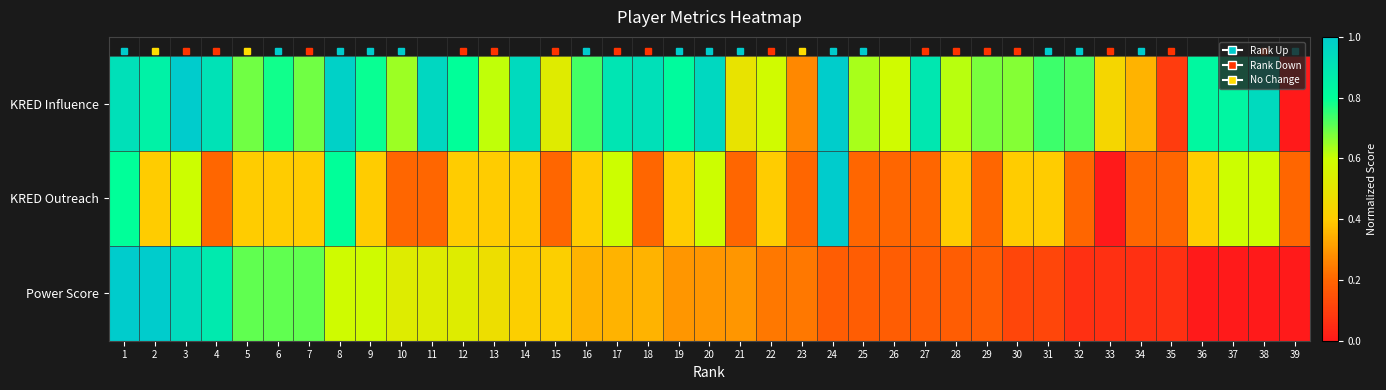

How many series are shown in this chart?

3